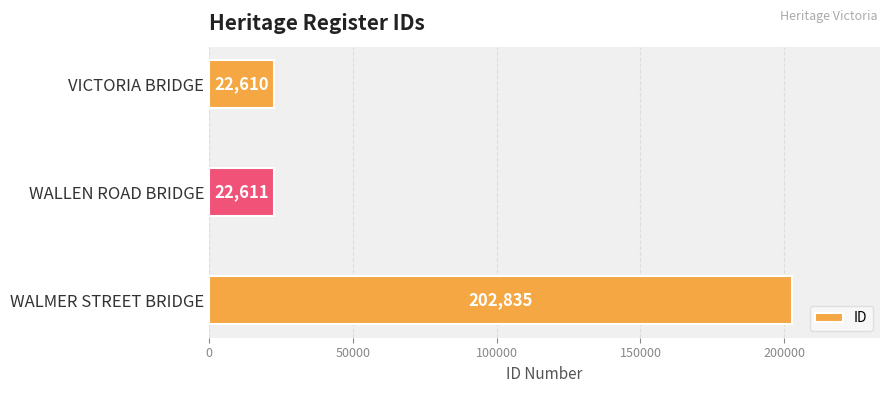

What is the difference between the values at VICTORIA BRIDGE and WALMER STREET BRIDGE?

180225